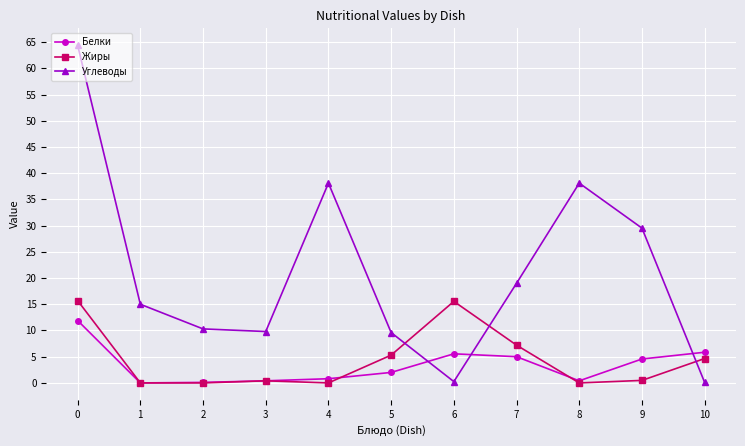

Which series has the widest spread of values?

Углеводы